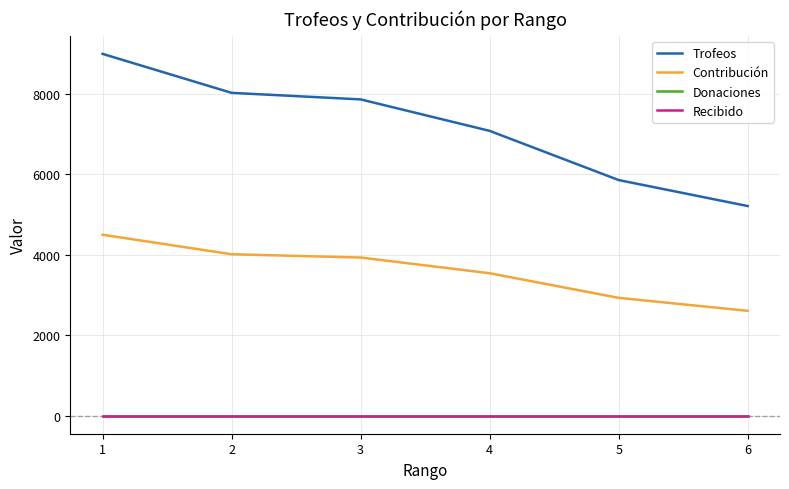

Does the chart have visible grid lines?

Yes